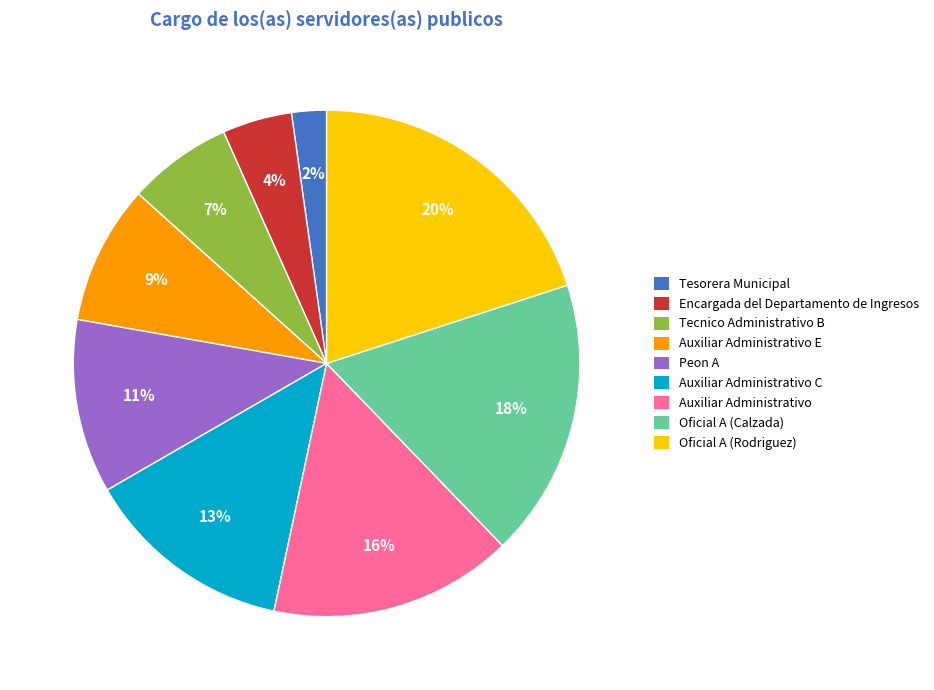

Which slice is the largest?

Oficial A (Rodriguez)